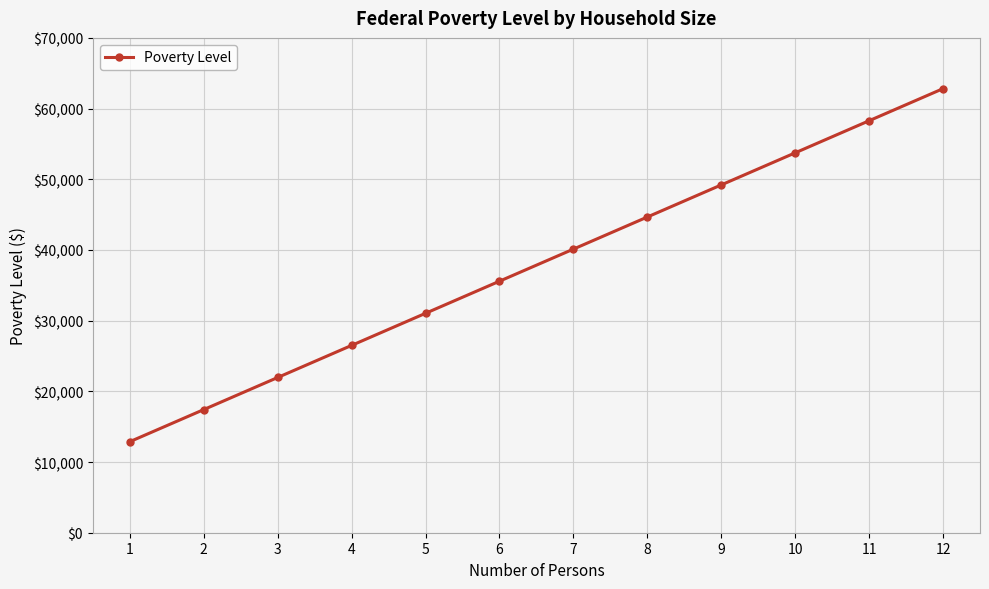

What is the change in value from 2 to 11?

+40860